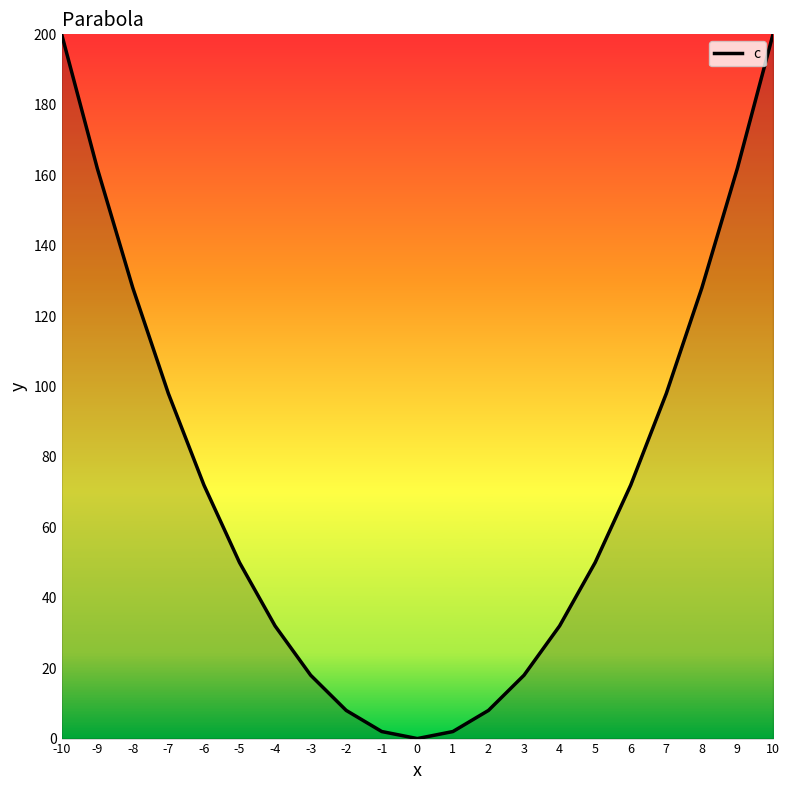

What is the difference between the maximum and minimum values?

200